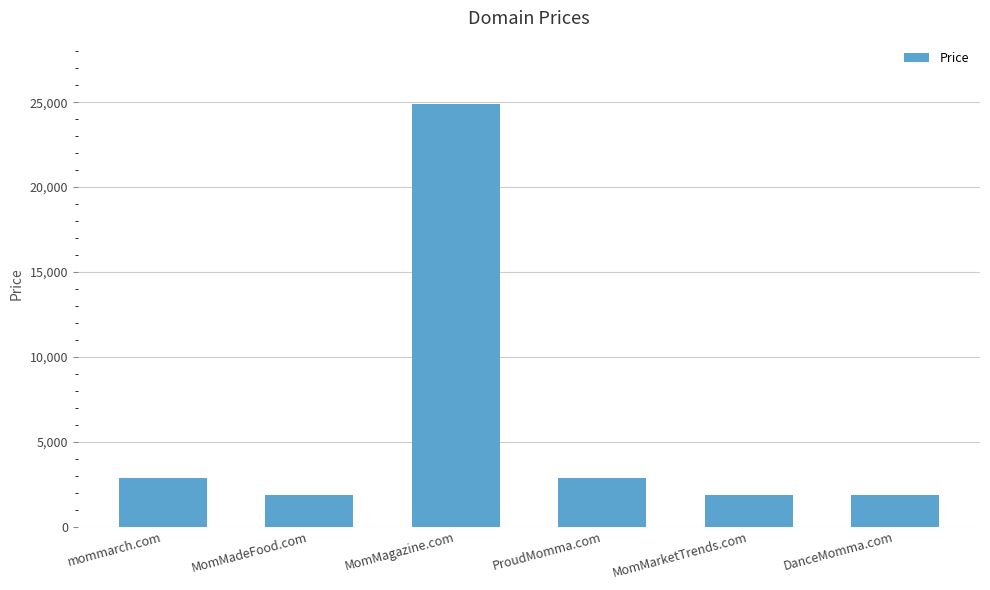

Which has a higher value, mommarch.com or MomMadeFood.com?

mommarch.com